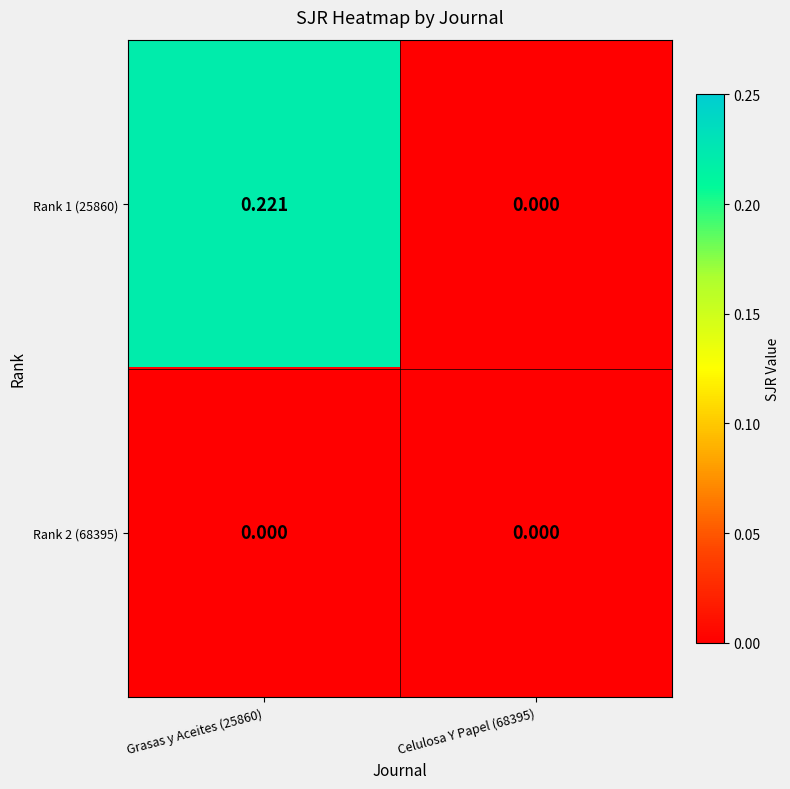

How many categories are shown in the chart?

2